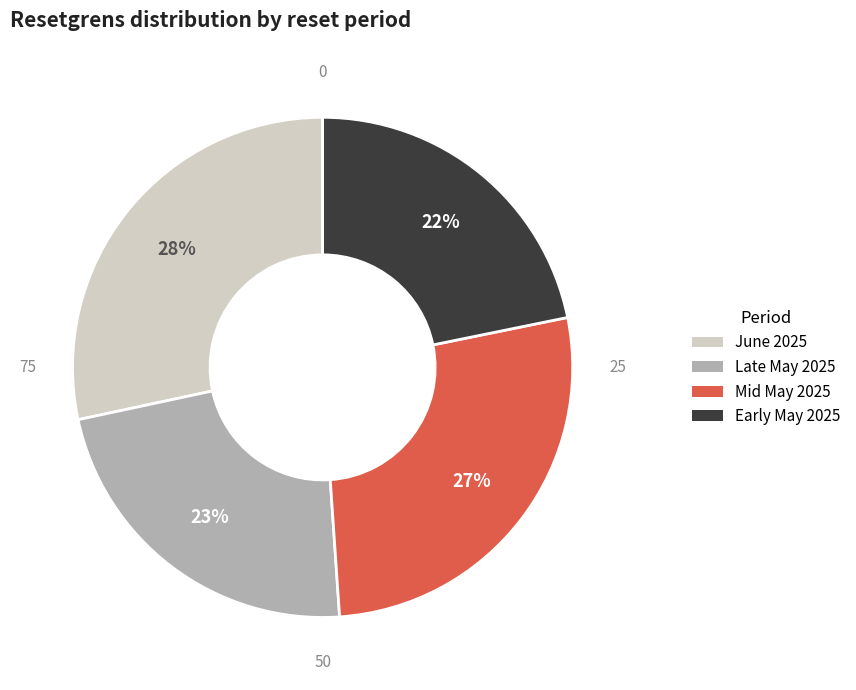

To the nearest percent, what is the average slice percentage?

25%